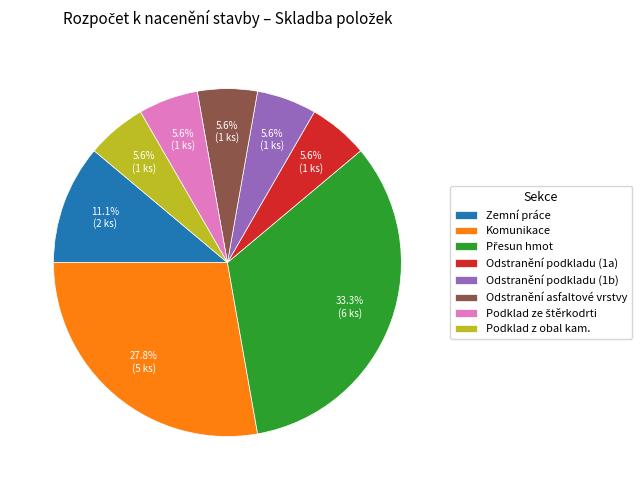

How many slices are in this pie chart?

8